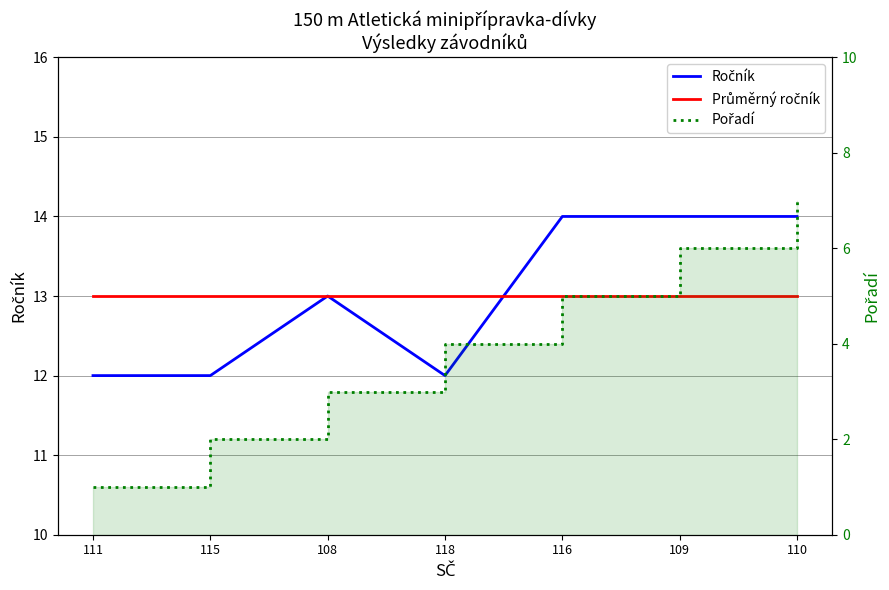

Rank the series by their maximum value, from lowest to highest.

Pořadí, Průměrný ročník, Ročník